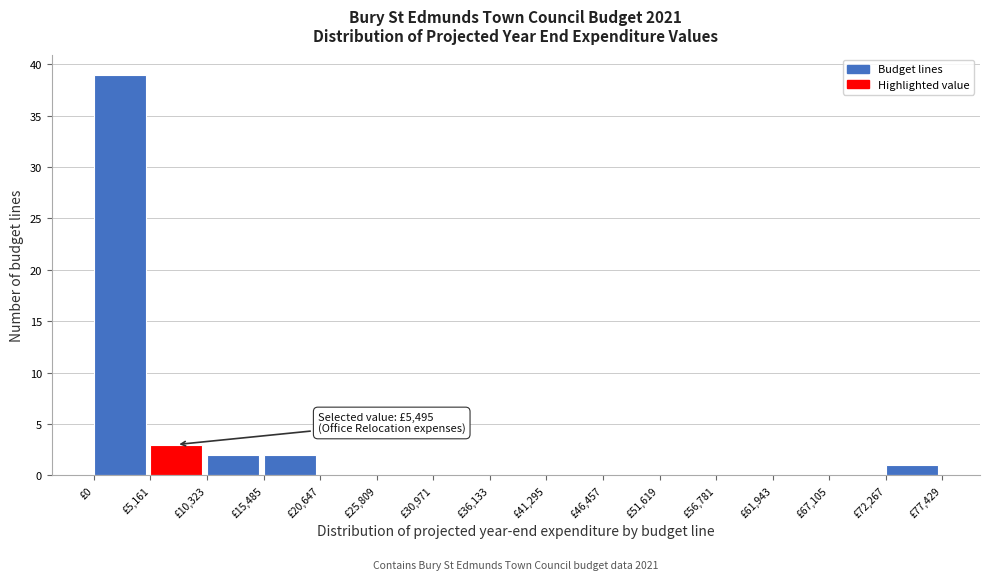

Which range on the x-axis has the tallest bar?

0 to 5000